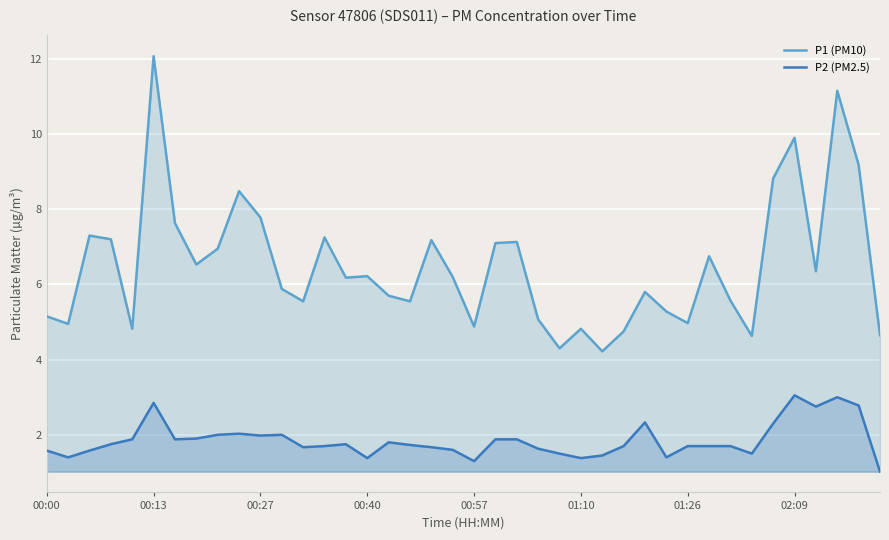

Does the chart display data point markers on the line(s)?

No